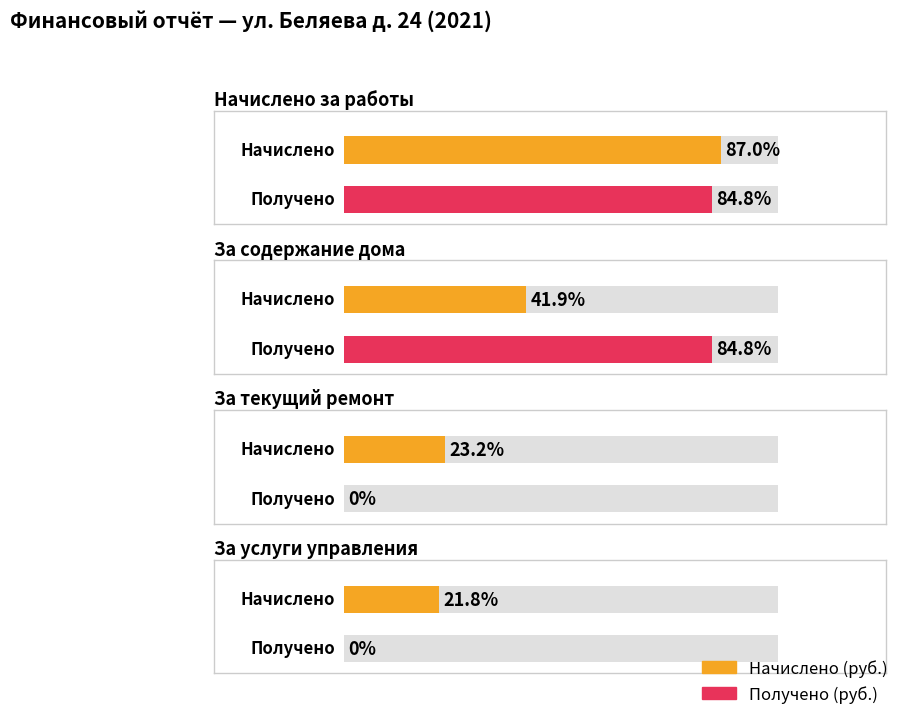

Reading left to right, transcribe all the data shown in this chart.

Начислено (руб.): 997061.1	480688.4	266162.8	250209.9
Получено (руб.): 972665.4	972665.4	0.0	0.0